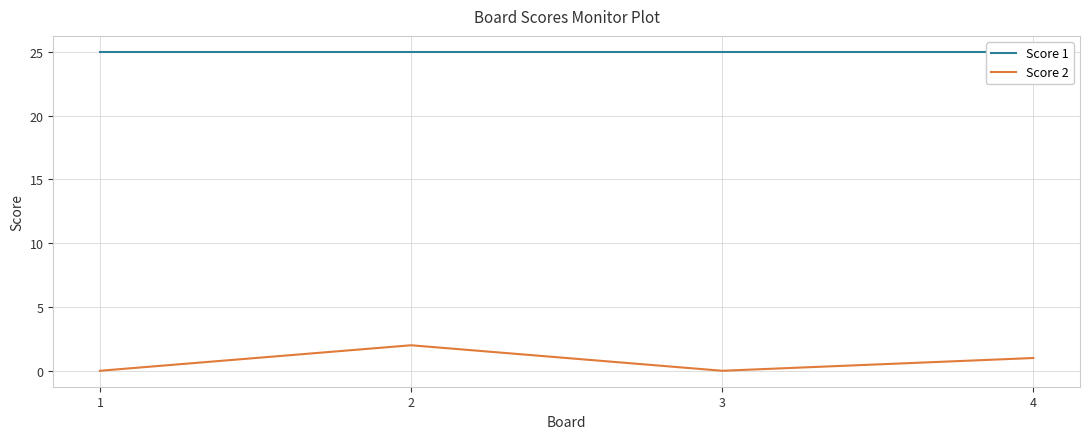

What are all the series names shown in the legend?

Score 1, Score 2